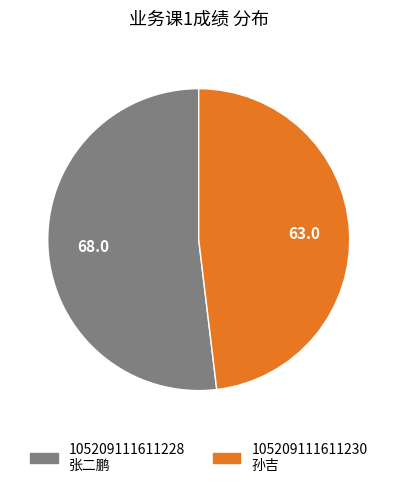

Is it true that 105209111611230 孙吉 is 48% of the pie?

True